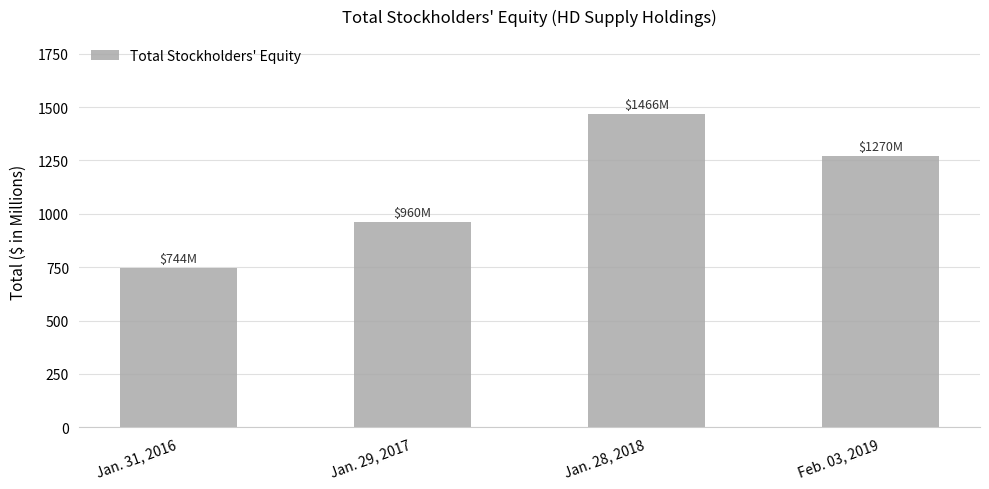

Reading right to left, extract all data points from this chart.

1270	1466	960	744